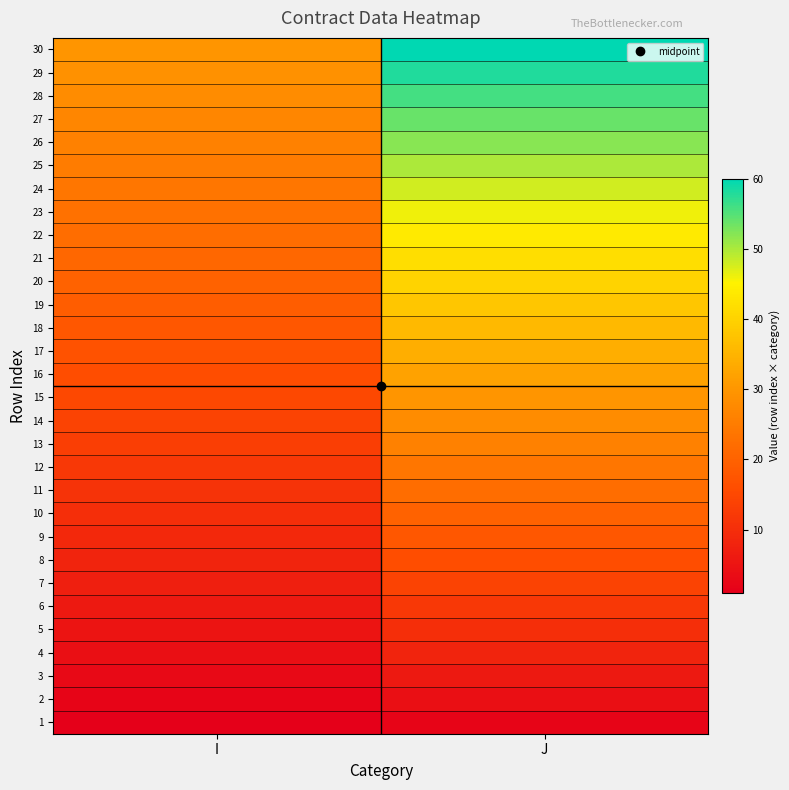

At which category is the sum across all series the highest?

J